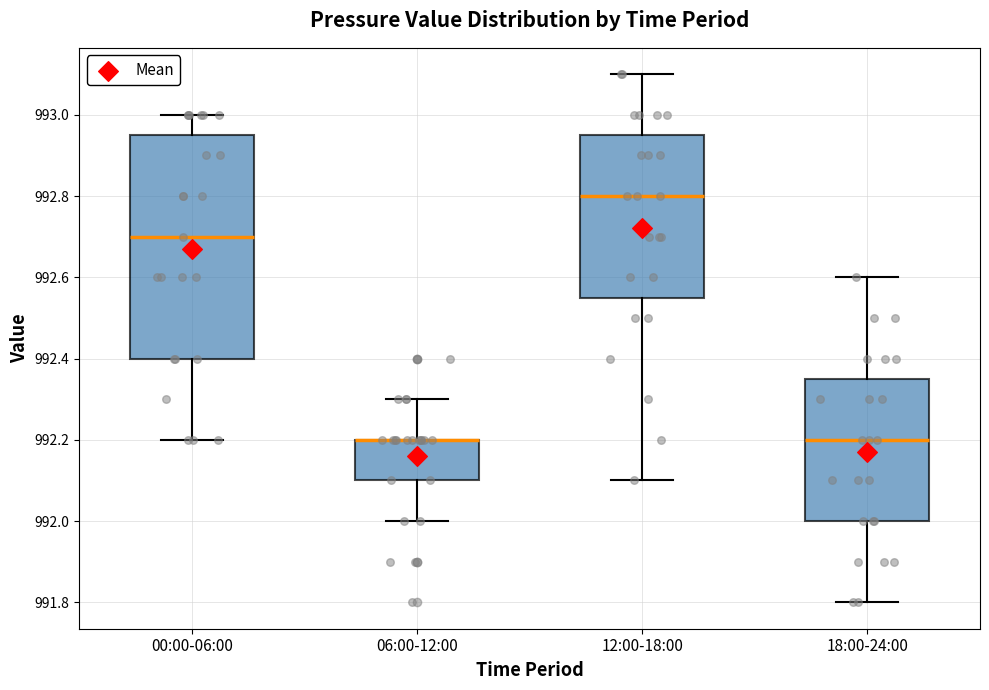

Where is the upper edge of the box for 12:00-18:00 on the y-axis? The values are not printed on the chart, so give them approximately, as read against the axis.

992.96